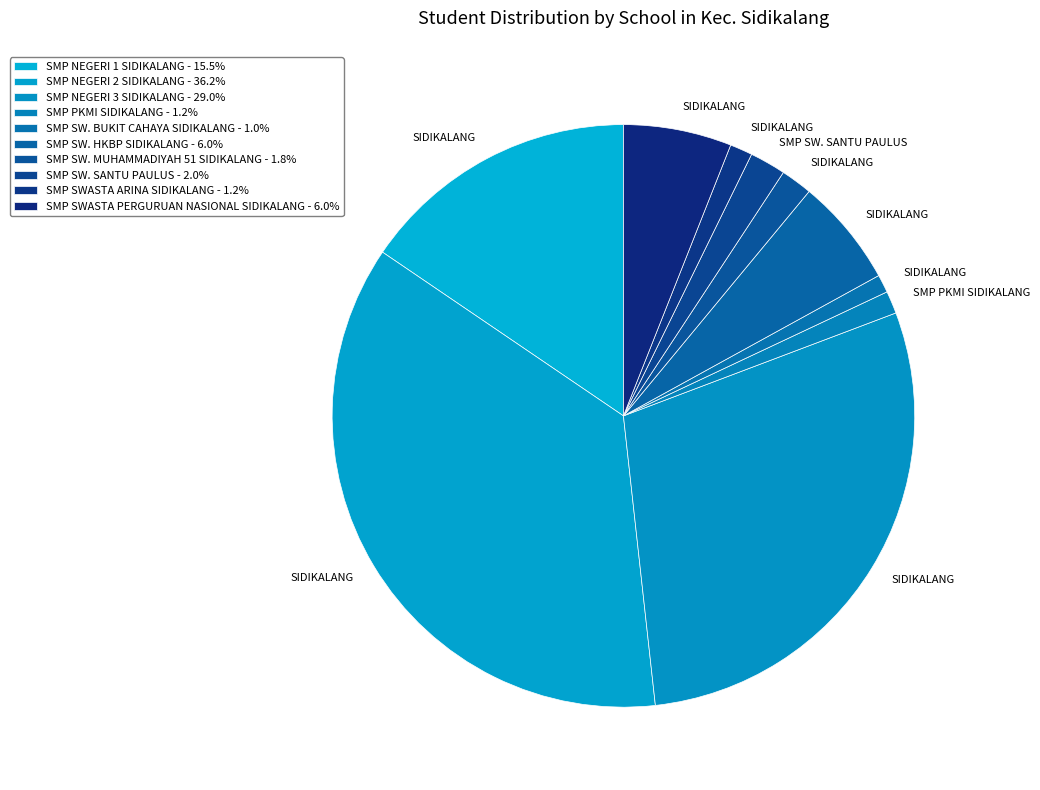

To the nearest percent, what percentage of the pie is SMP NEGERI 1 SIDIKALANG?

16%